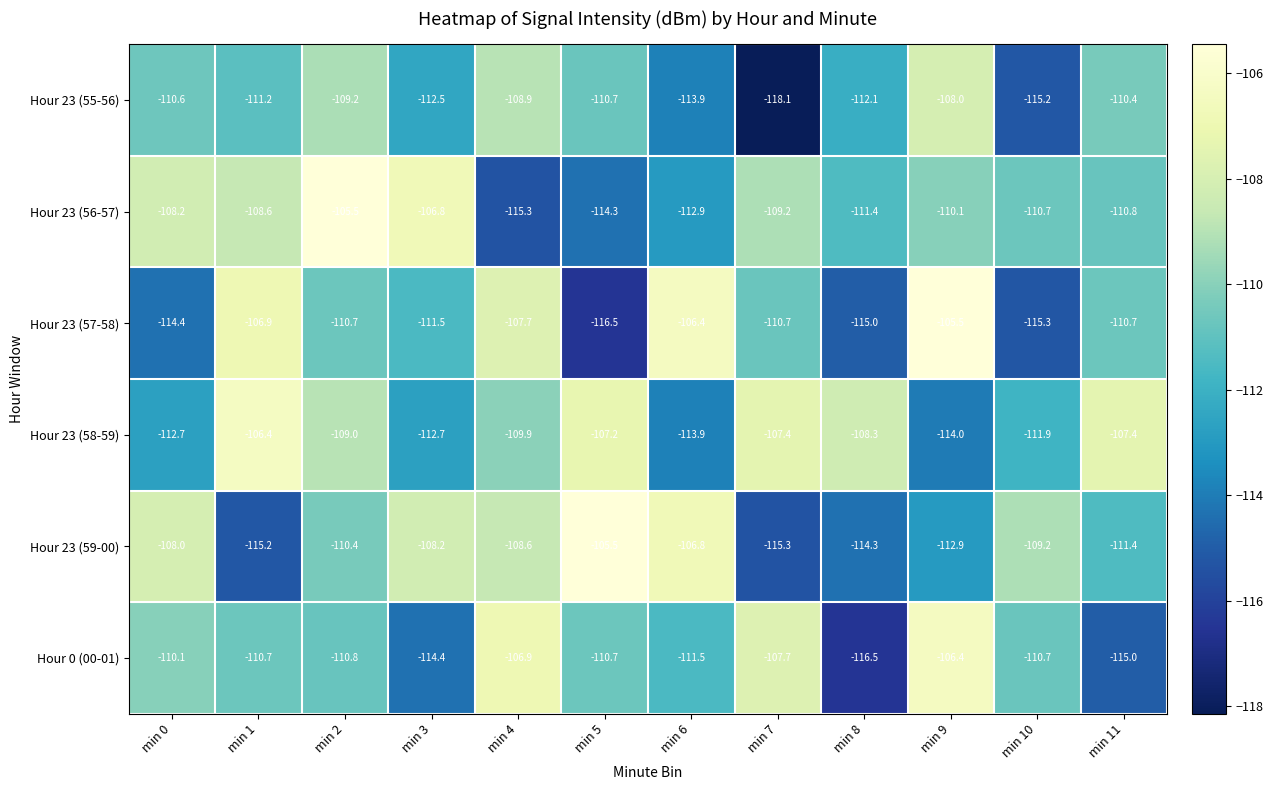

Rank the series at min 2 from lowest to highest value.

Hour 0 (00-01), Hour 23 (57-58), Hour 23 (59-00), Hour 23 (55-56), Hour 23 (58-59), Hour 23 (56-57)